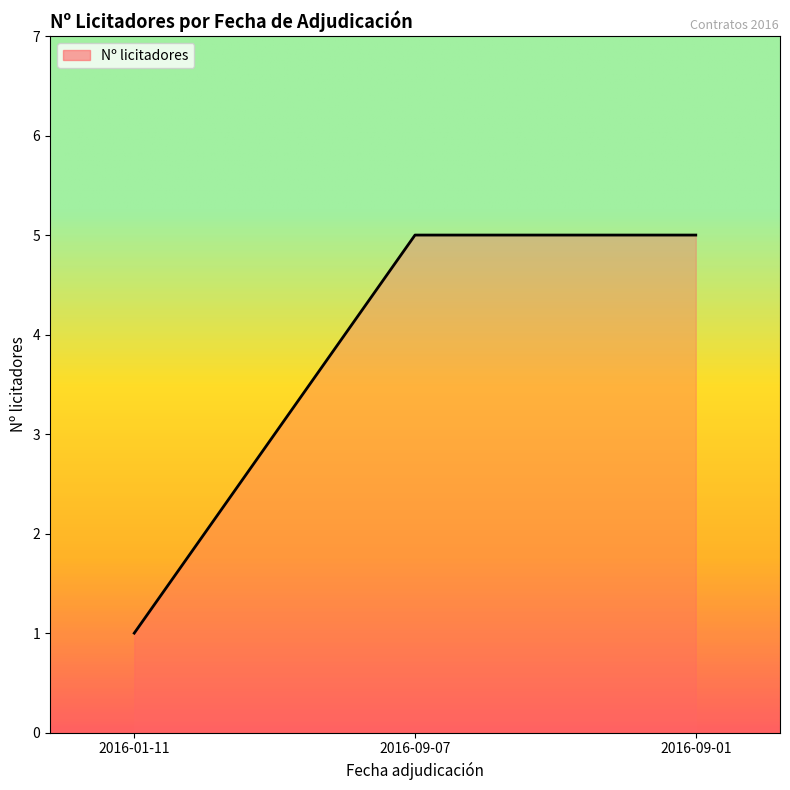

What is the ratio of the value at 2016-09-07 to the value at 2016-09-01?

1.0